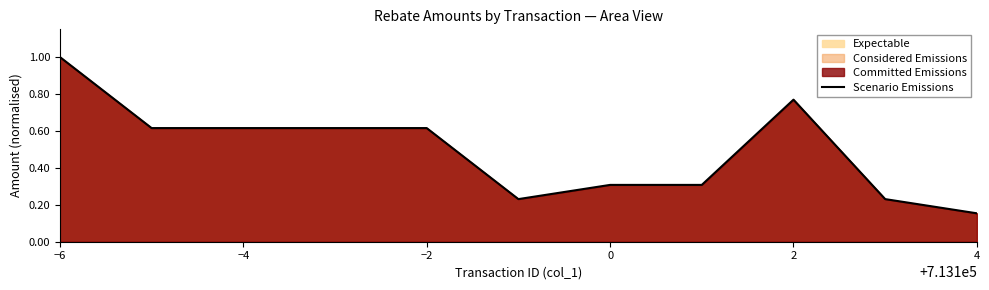

What is the approximate value at −6?

1.0